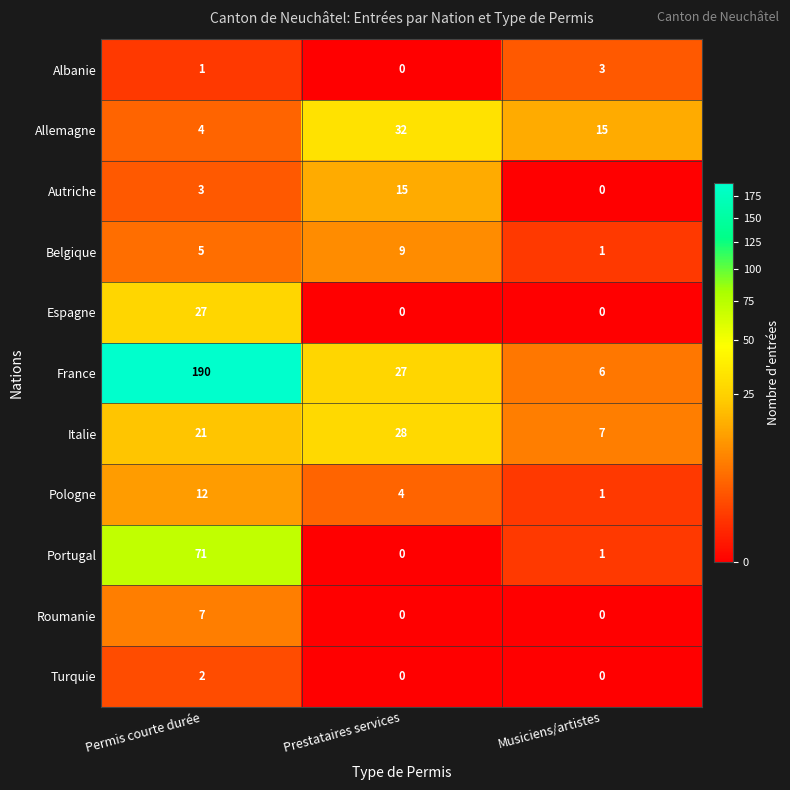

Which label corresponds to the largest value in the chart?

Permis courte durée